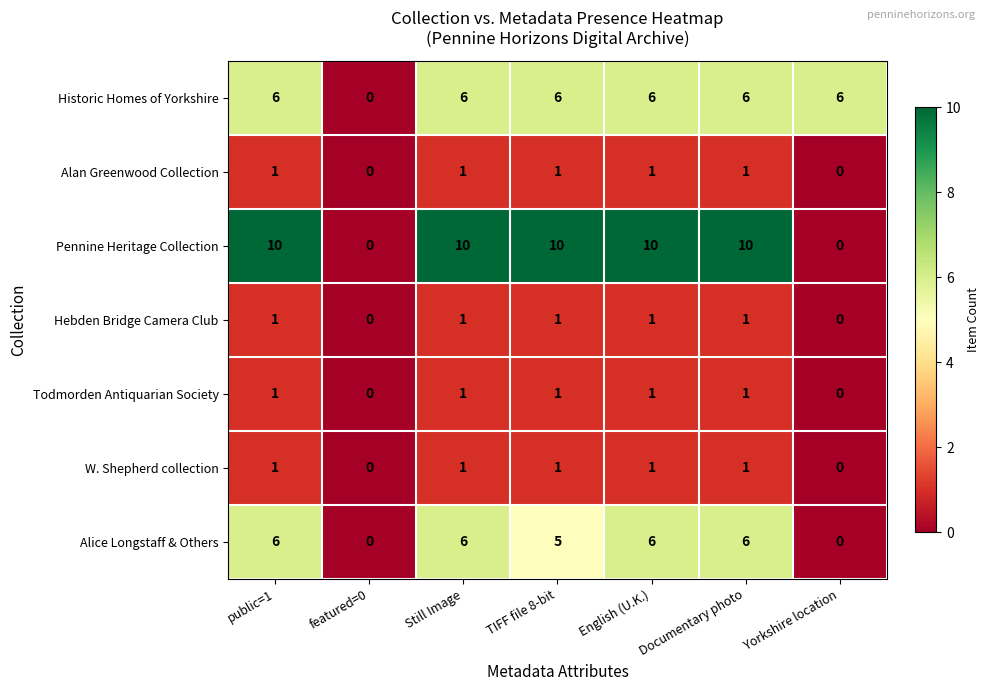

The Alan Greenwood Collection series shows 1 at TIFF file 8-bit. True or false?

True